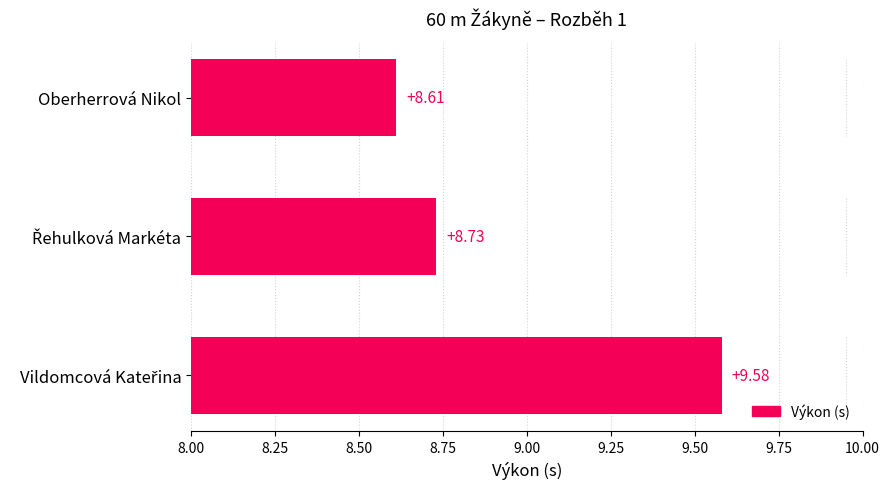

Which label corresponds to the smallest value in the chart?

Oberherrová Nikol